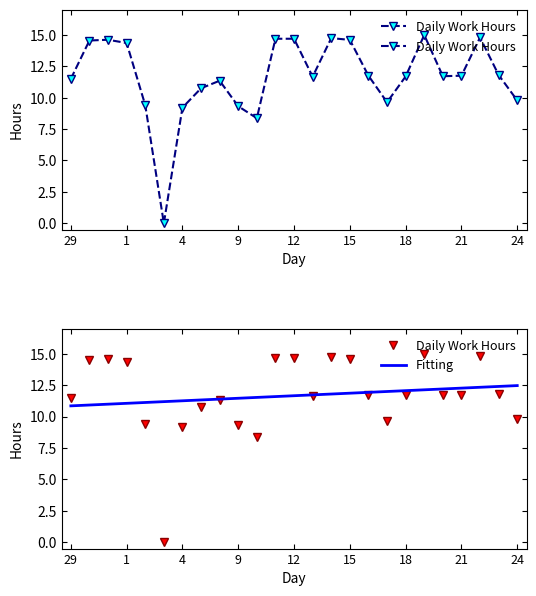

How many values in the Daily Work Hours series are below 11?

8